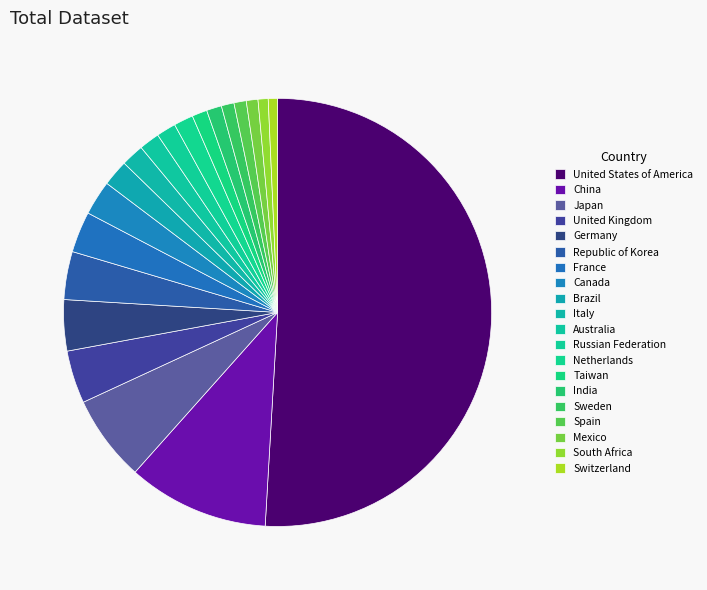

The Spain slice represents 11% of the pie. True or false?

False